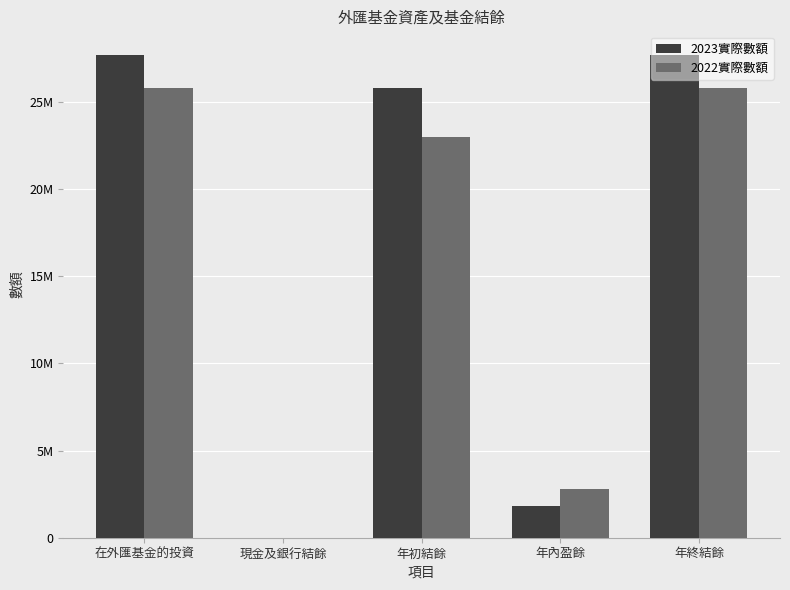

Does the chart contain stacked bars?

No